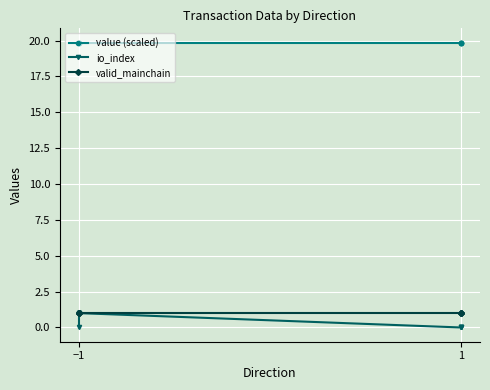

Which category has the highest value across all series?

−1